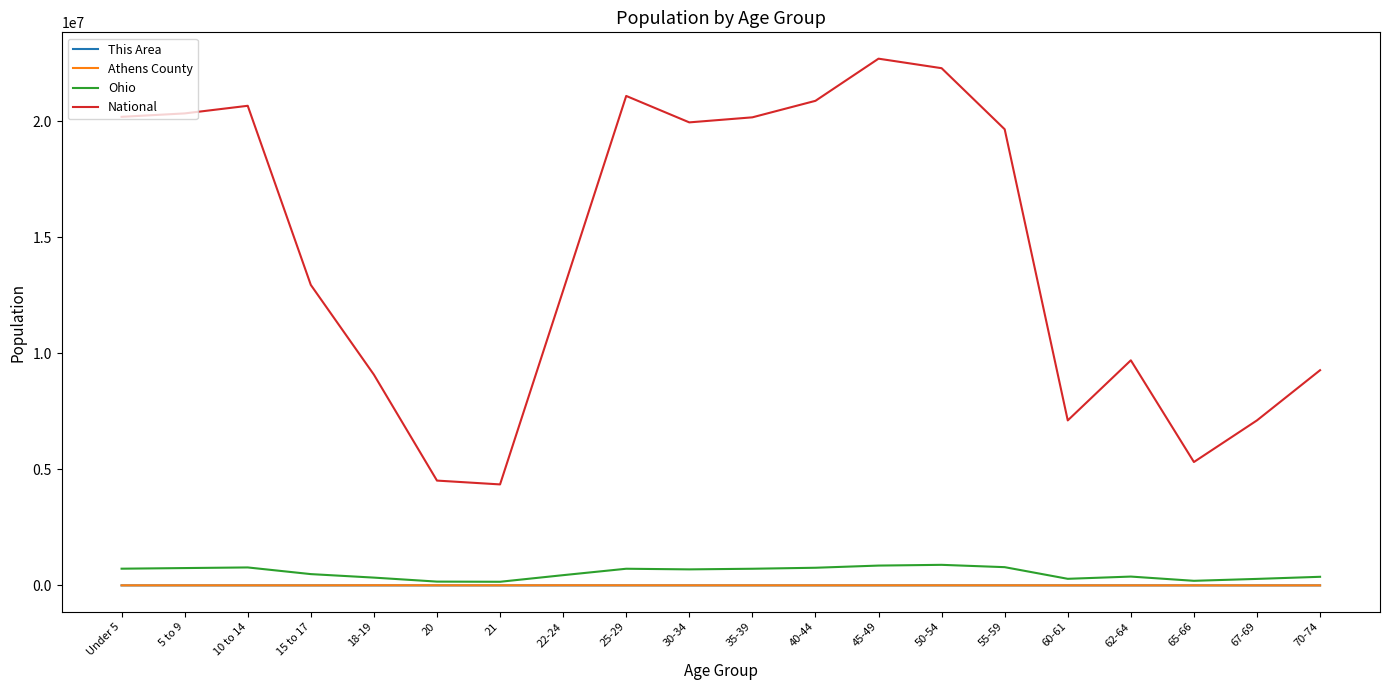

True or false: National and Ohio cross at least once.

False